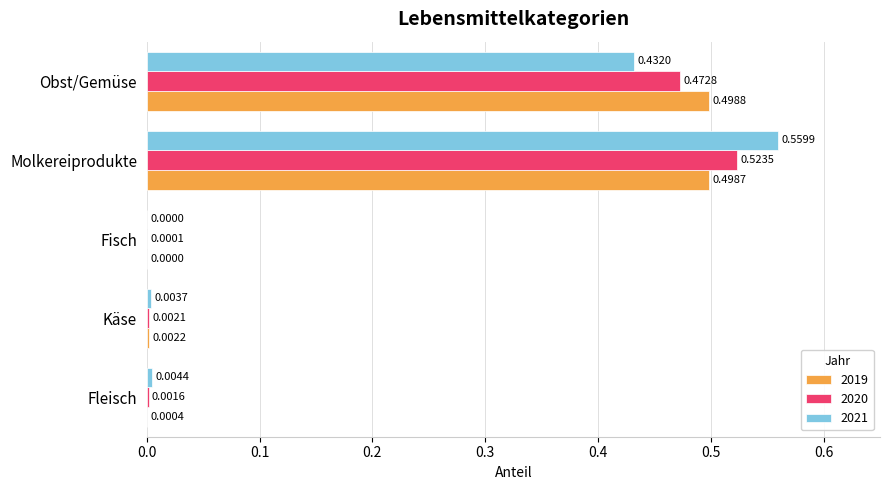

What is the sum of all 2021 values?

1.0